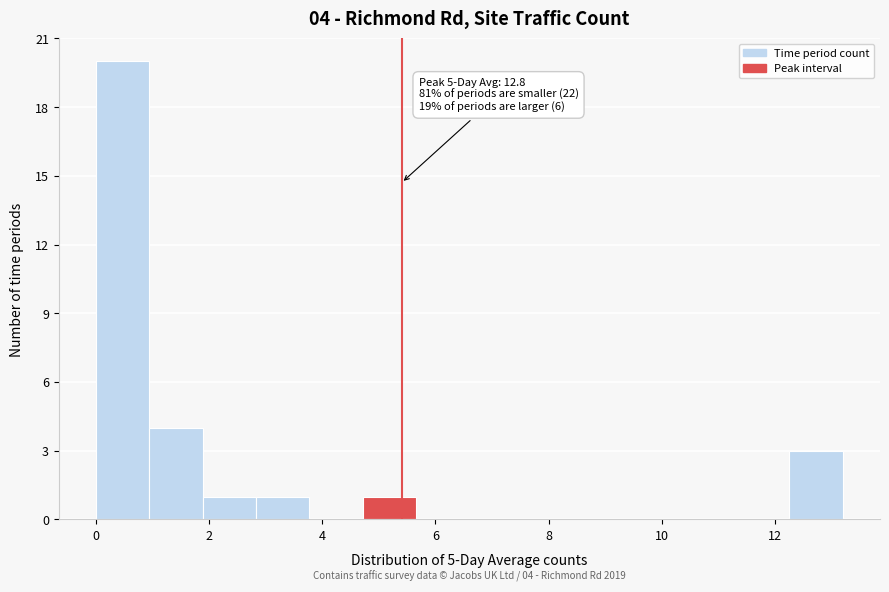

Which range on the x-axis has the tallest bar?

0.0 to 1.0